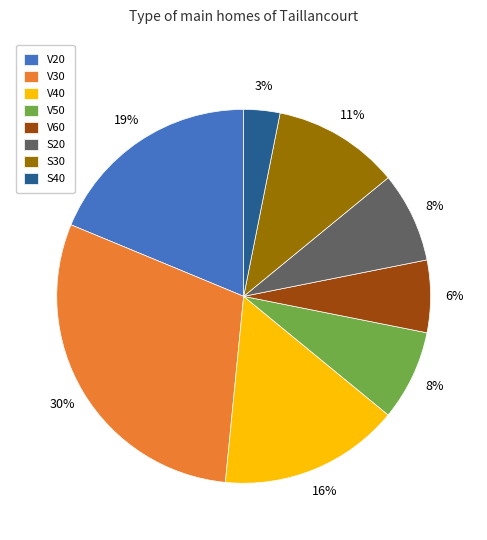

Is it true that V60 is 6% of the pie?

True